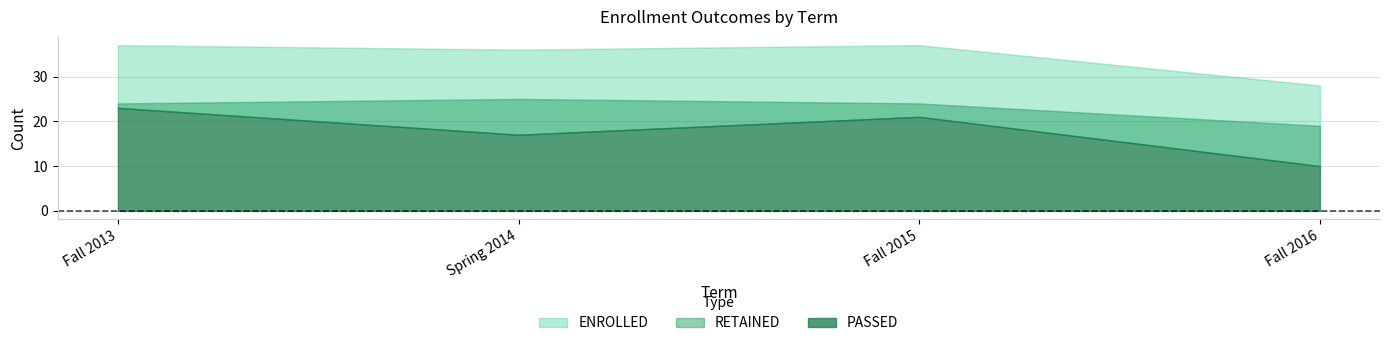

Which series has the widest spread of values?

PASSED